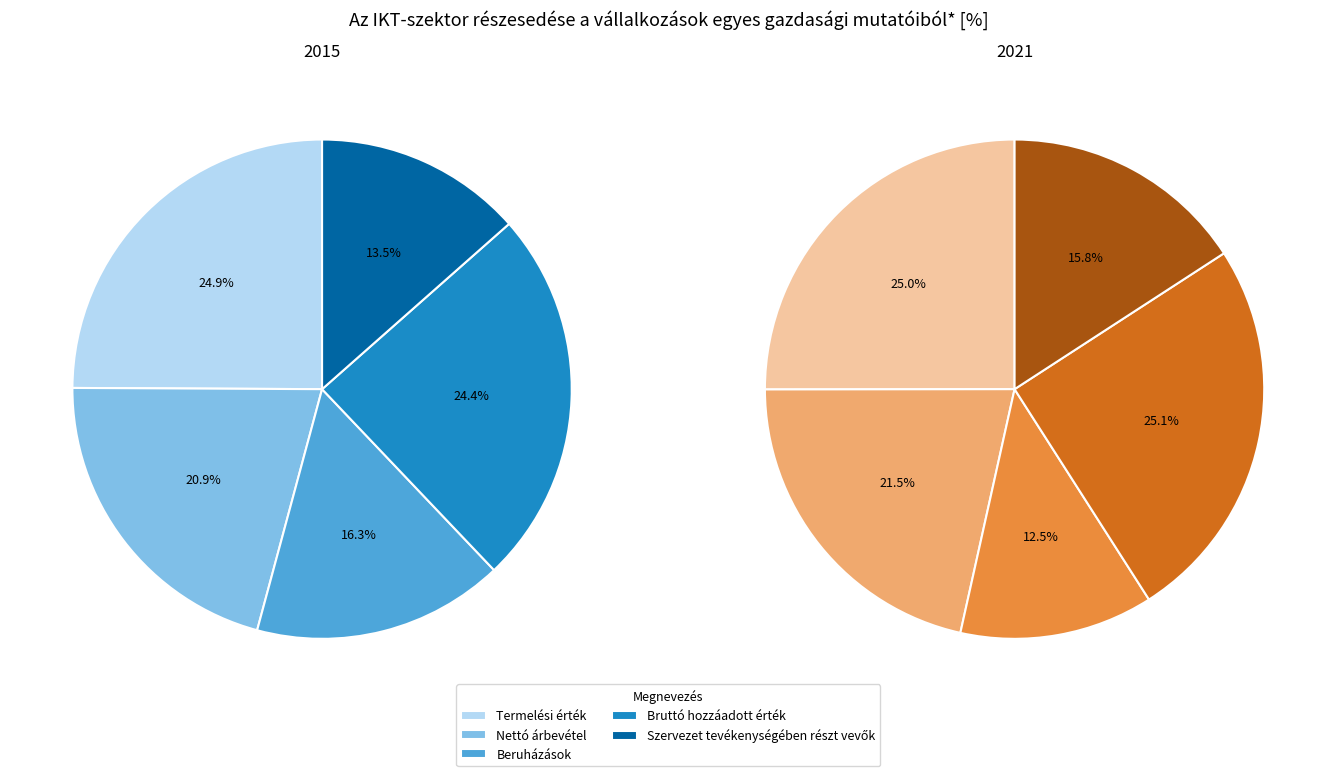

Count the number of slices in the pie.

5